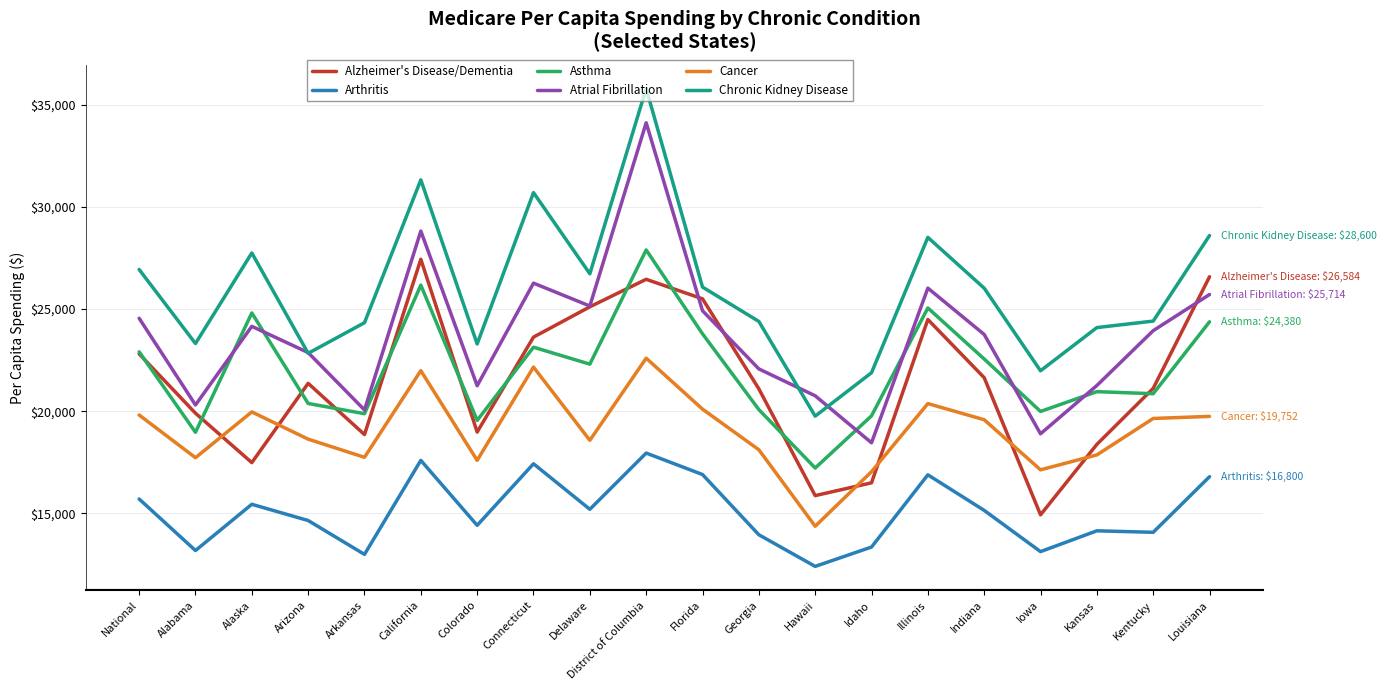

What is the sum of the Atrial Fibrillation values at Hawaii and Kansas?

42021.0